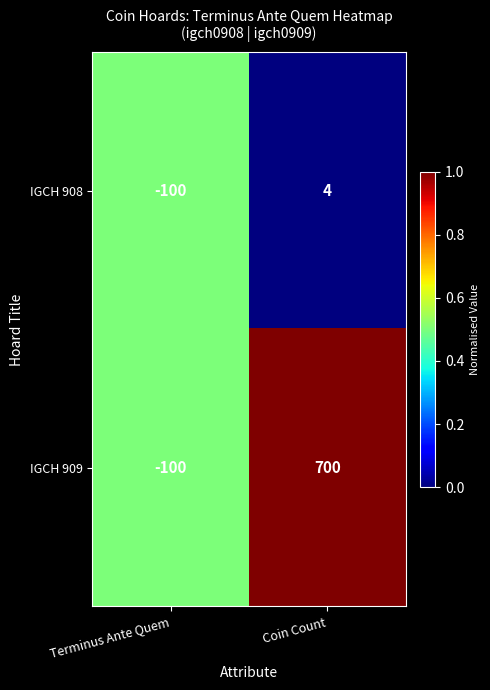

Where is IGCH 909 nearest to the value 300?

Terminus Ante Quem